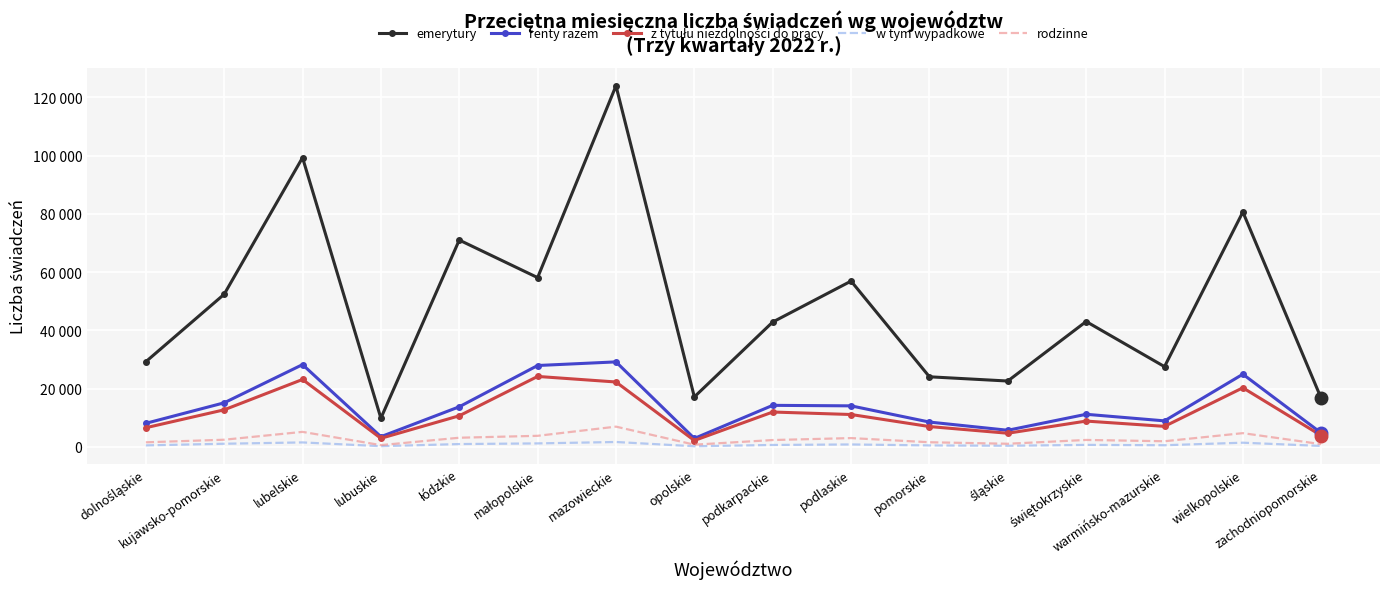

Reading left to right, extract all data points from this chart.

emerytury: 29200	52381	99311	9809	71000	58101	123993	17119	42836	56901	24028	22573	43019	27515	80641	16601
renty razem: 8043	15090	28212	3452	13727	27903	29148	2852	14221	14044	8478	5659	11148	8888	24918	4715
z tytułu niezdolności do pracy: 6525	12682	23107	2894	10634	24149	22243	2142	11924	11072	6936	4635	8815	7001	20250	3833
w tym wypadkowe: 464	1028	1484	186	920	1145	1631	163	610	785	448	331	635	516	1388	269
rodzinne: 1518	2408	5105	558	3093	3753	6904	710	2297	2972	1542	1024	2333	1886	4668	883